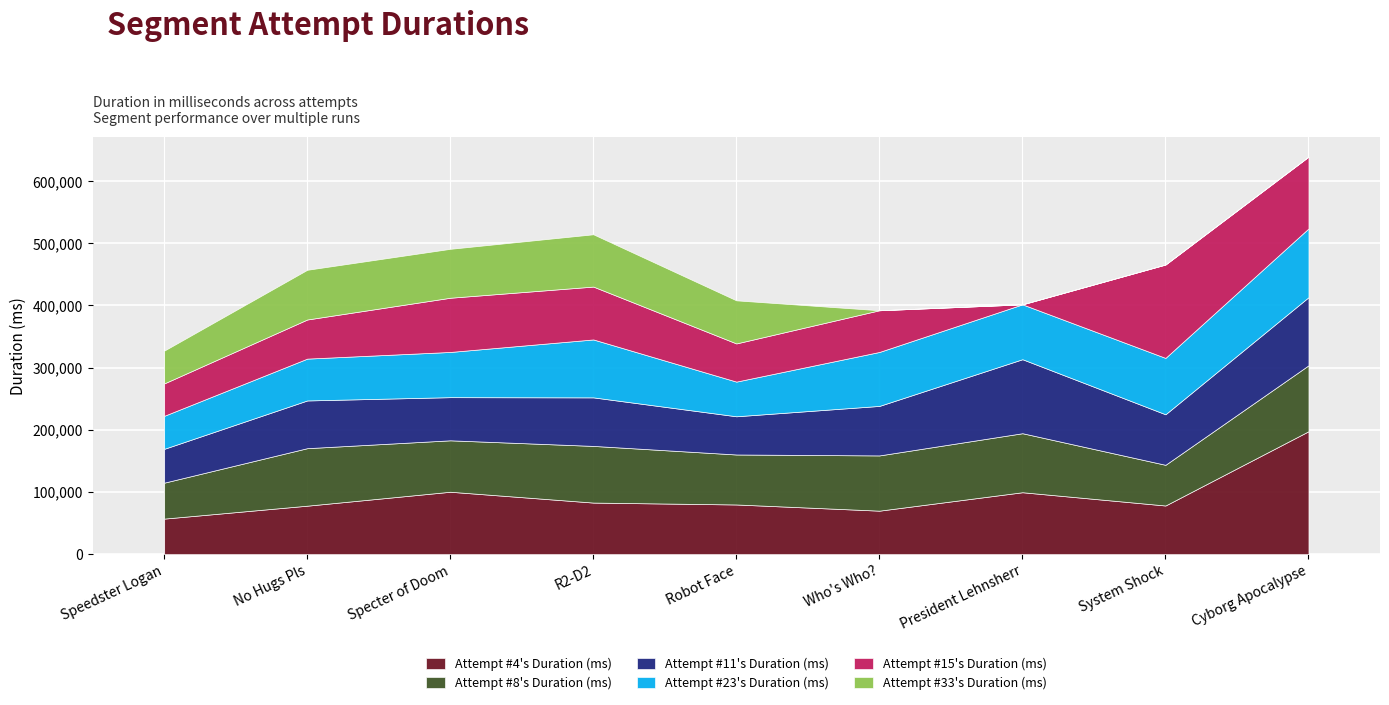

What position from the right is President Lehnsherr?

3